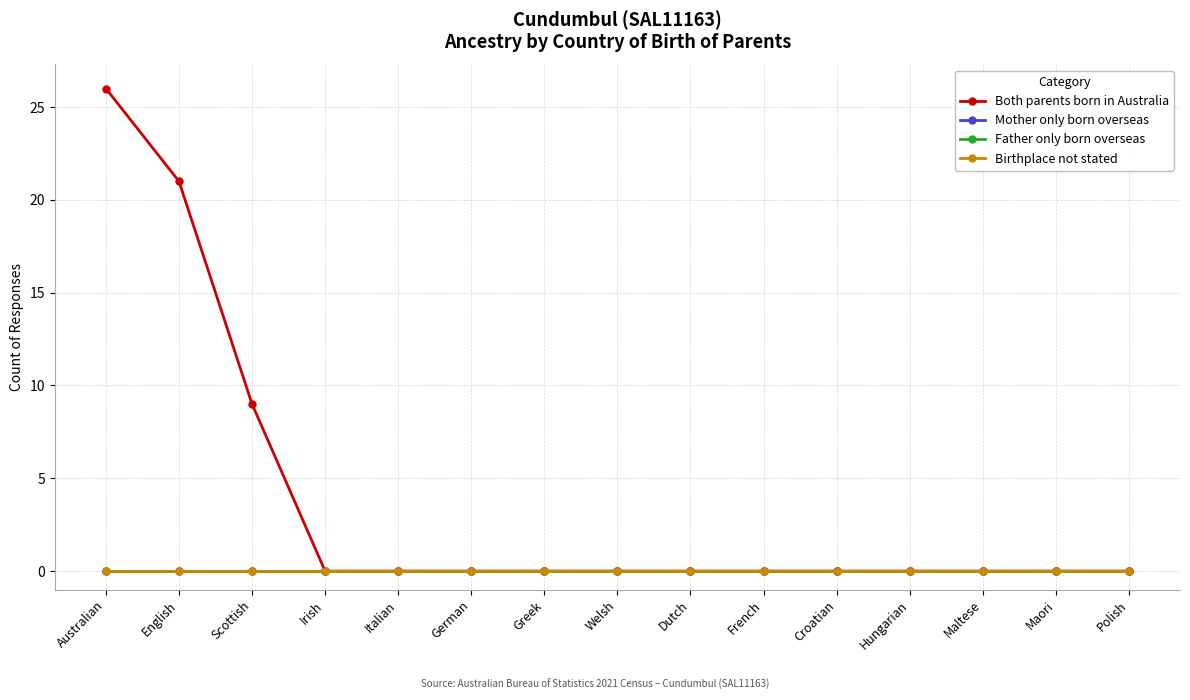

Which category has the lowest value in the Birthplace not stated series?

Australian